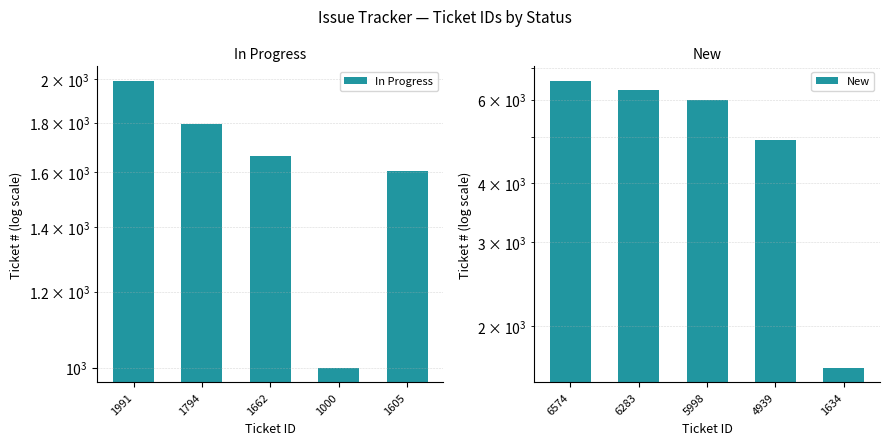

Which category has the lowest value in the In Progress series?

1000